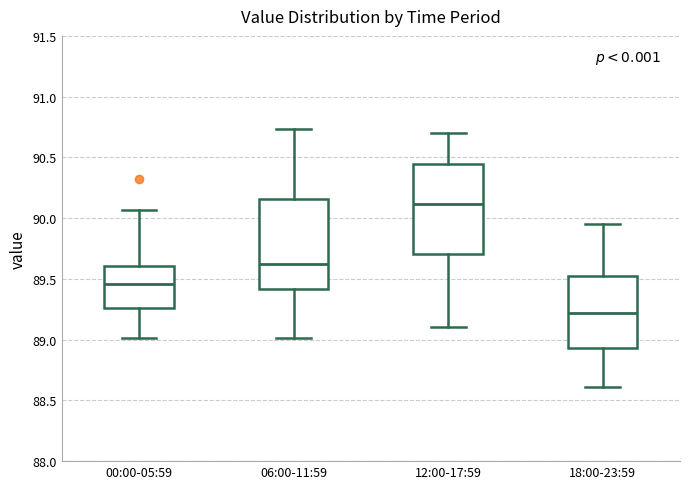

Reading left to right, transcribe this box plot: for each box, give where its median line is, the range the box spans, and where its two whiskers end, as read against the y-axis. The values are not printed on the chart, so give them approximately, as read against the axis.

00:00-05:59: median 89.45, box 89.25 to 89.60, whiskers 89.00 to 90.05
06:00-11:59: median 89.65, box 89.40 to 90.15, whiskers 89.00 to 90.75
12:00-17:59: median 90.10, box 89.70 to 90.45, whiskers 89.10 to 90.70
18:00-23:59: median 89.20, box 88.95 to 89.55, whiskers 88.60 to 89.95